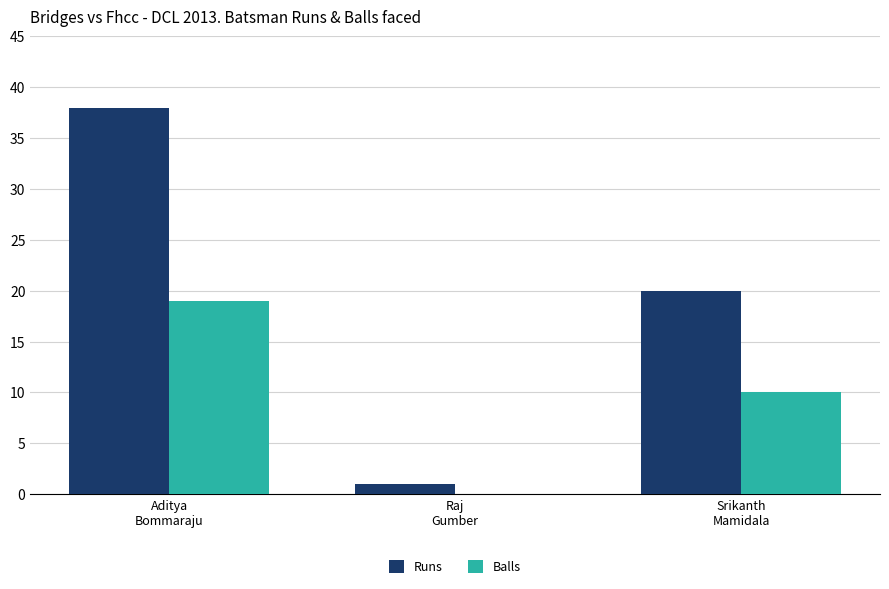

What is the difference between the Balls values at Srikanth
Mamidala and Raj
Gumber?

10